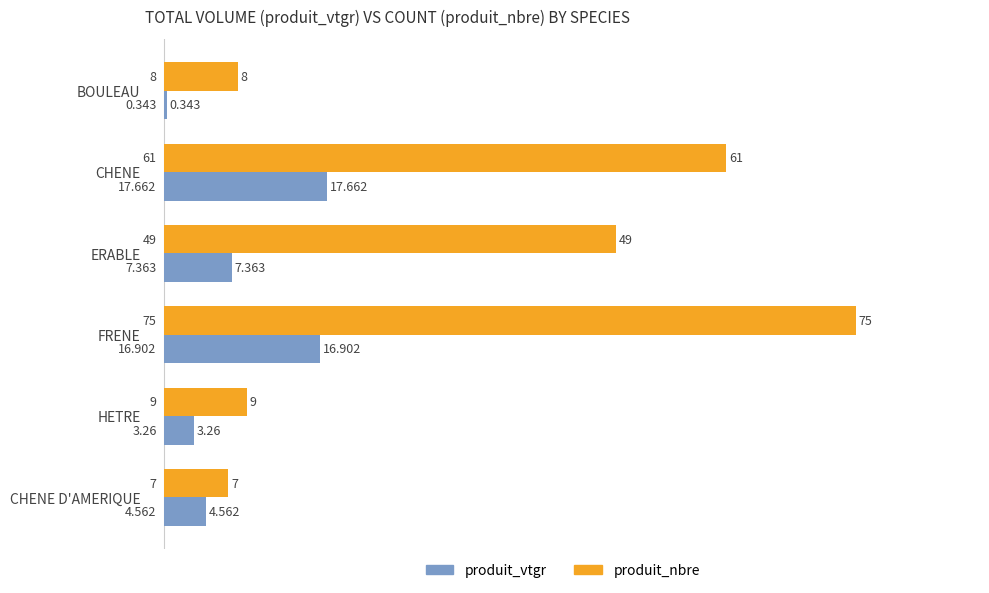

Which label corresponds to the smallest value in the chart?

BOULEAU